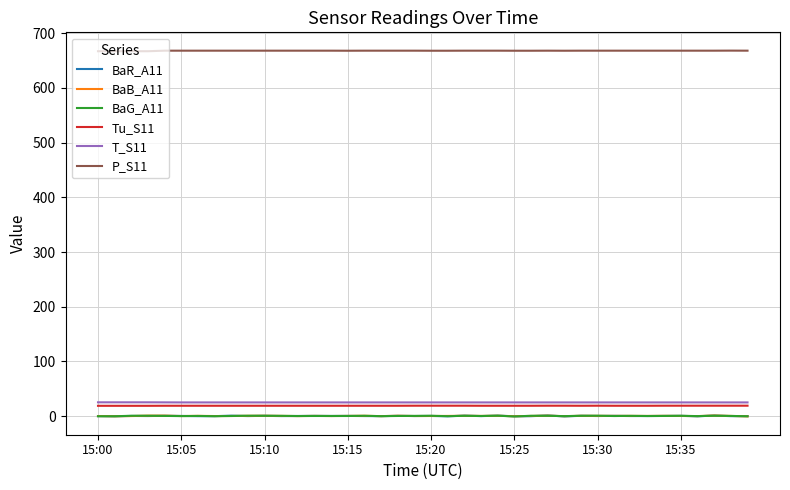

True or false: Tu_S11 and P_S11 cross at least once.

False